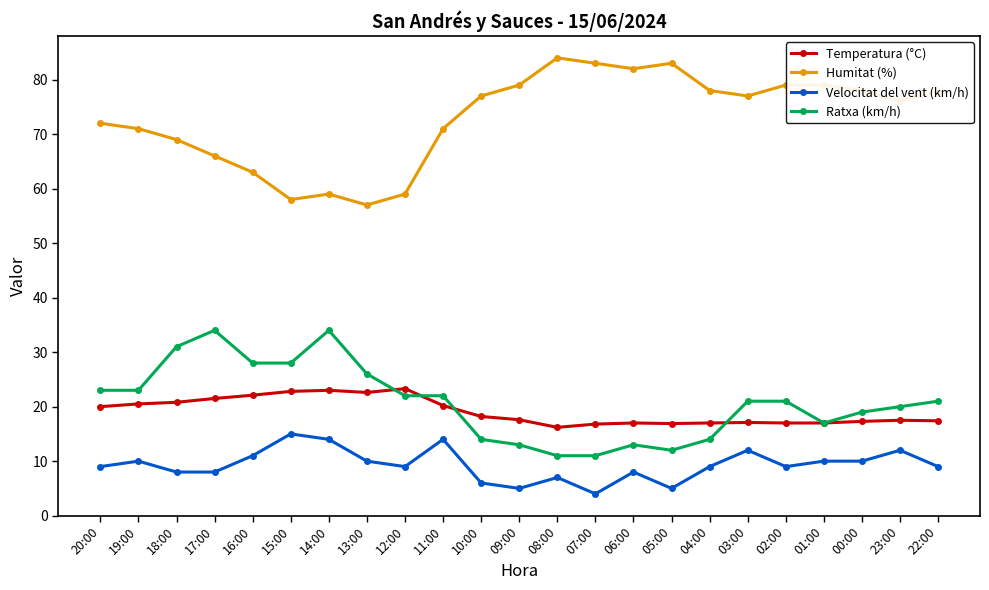

What is the label of the 14th point from the right?

11:00